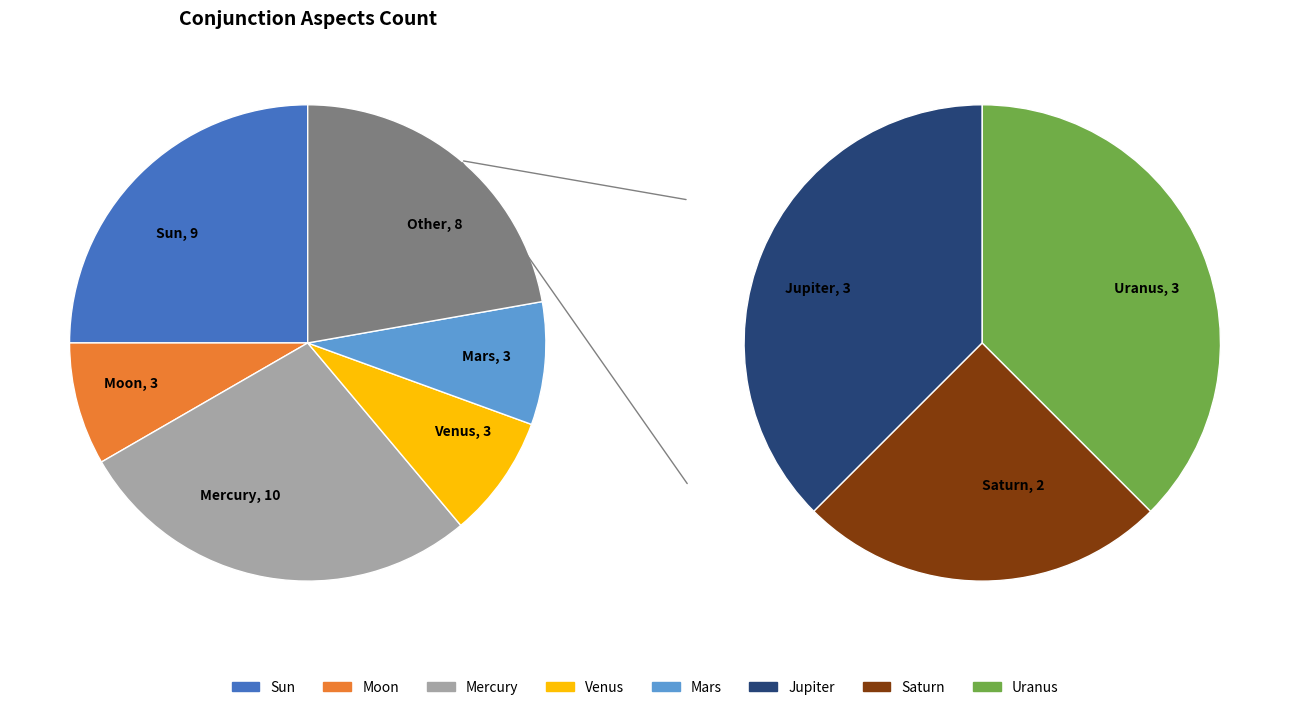

Which slice is the largest?

Mercury